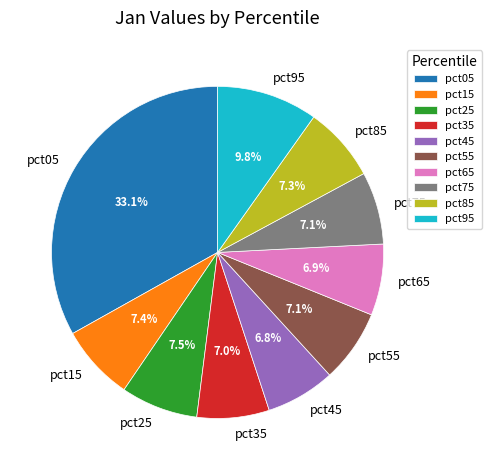

How many segments does this pie chart have?

10